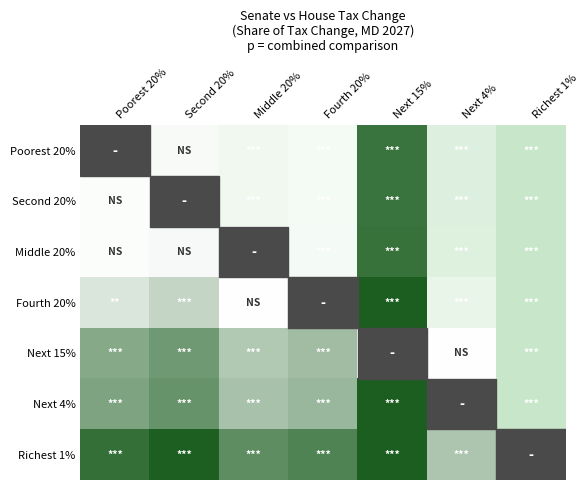

Is the value of Fourth 20% at Next 15% greater than the value of Middle 20% at Second 20%?

Yes